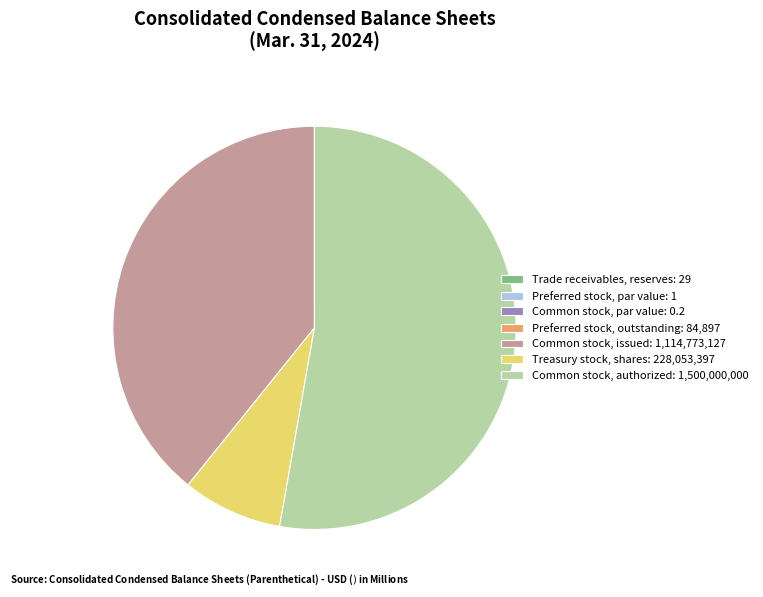

Which slice is the largest?

Common stock, authorized